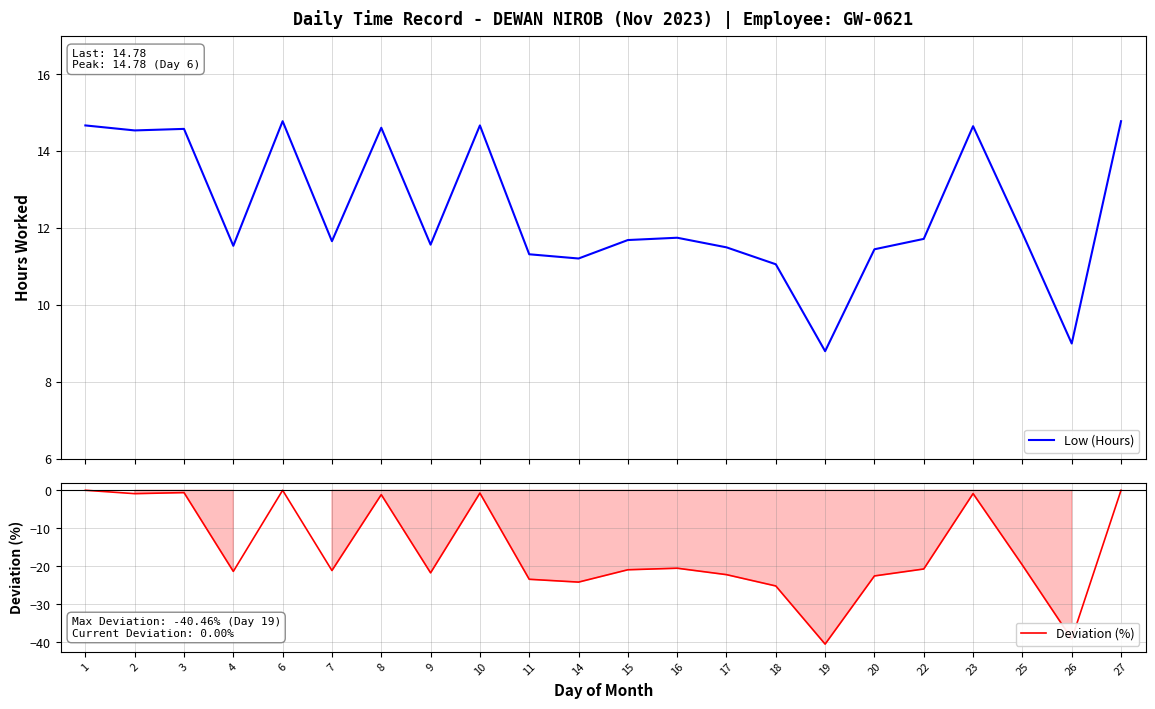

What is the value of the Low (Hours) point at the 5th from the left?

14.8